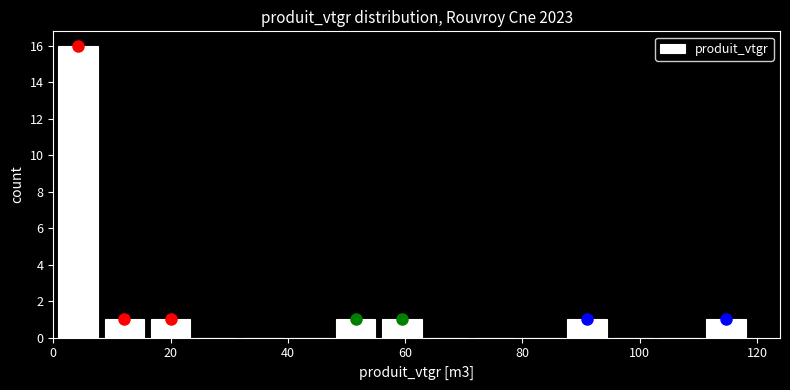

Read against the x-axis, roughly where is the centre of the tallest bar?

4